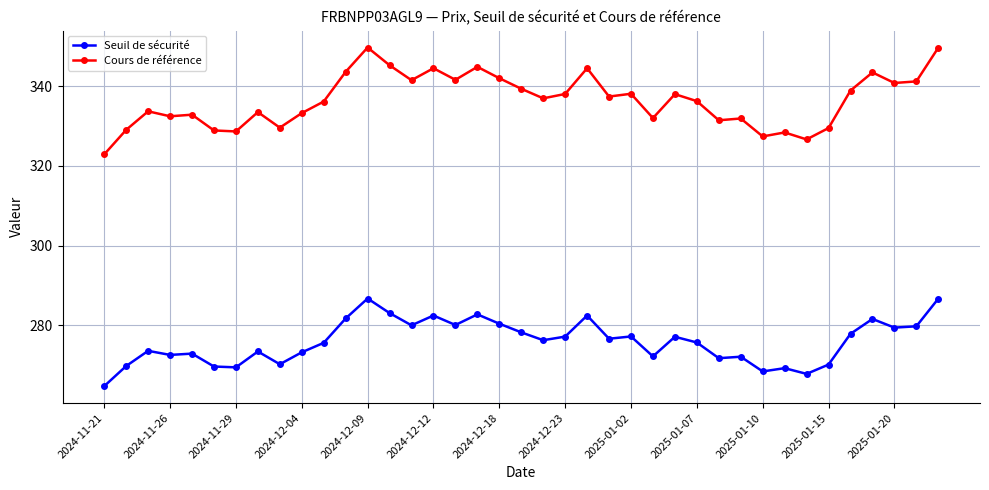

Which series has the largest total across all categories?

Cours de référence